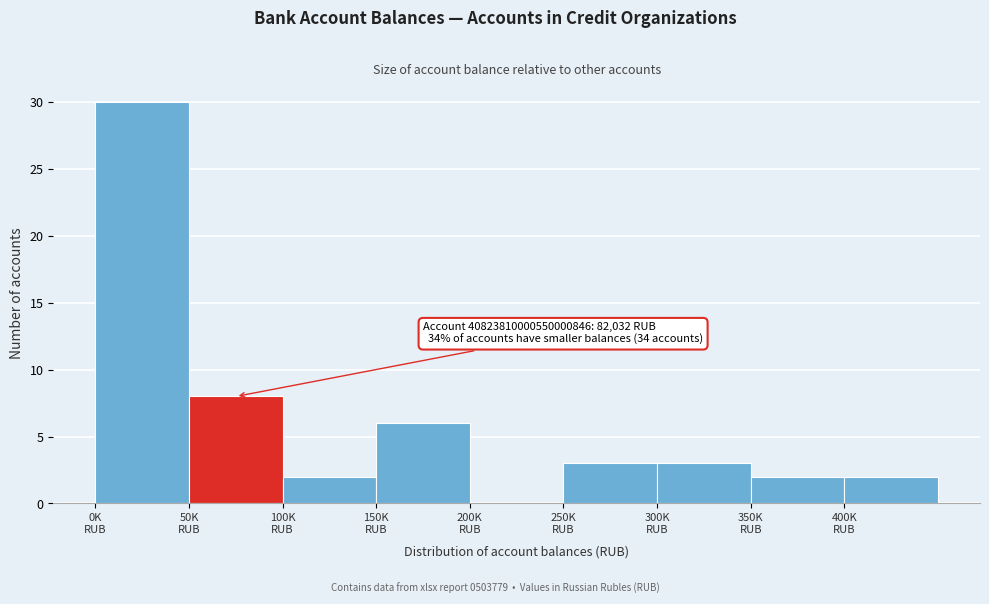

What is the maximum value shown in the chart?

30